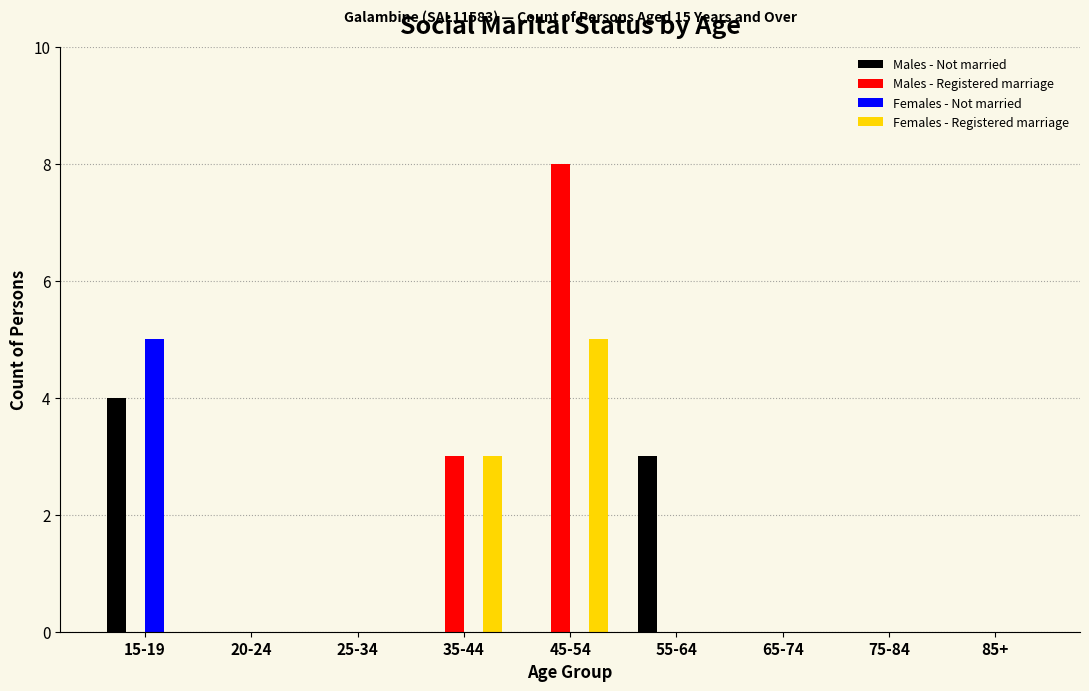

At which label does Males - Not married reach its peak?

15-19